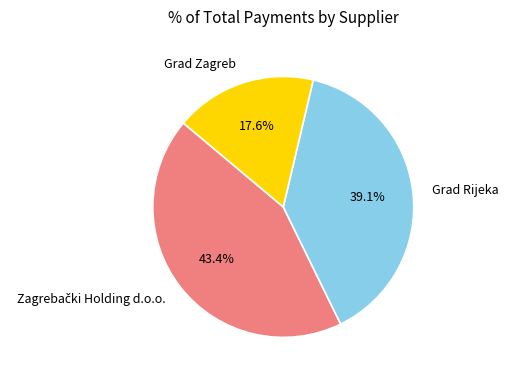

Does Grad Zagreb represent more than half of the total?

No